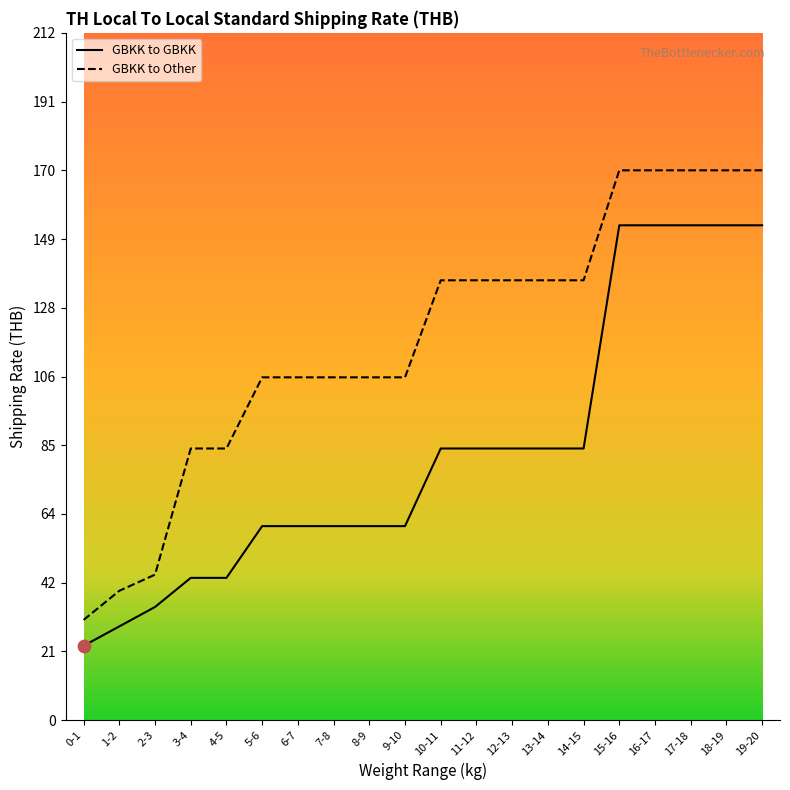

Is the value of GBKK to Other at 12-13 greater than the value of GBKK to GBKK at 10-11?

Yes